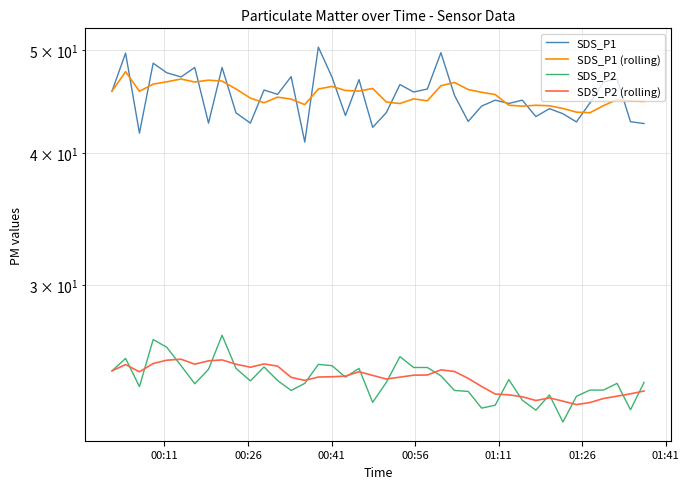

What are all the series names shown in the legend?

SDS_P1, SDS_P1 (rolling), SDS_P2, SDS_P2 (rolling)